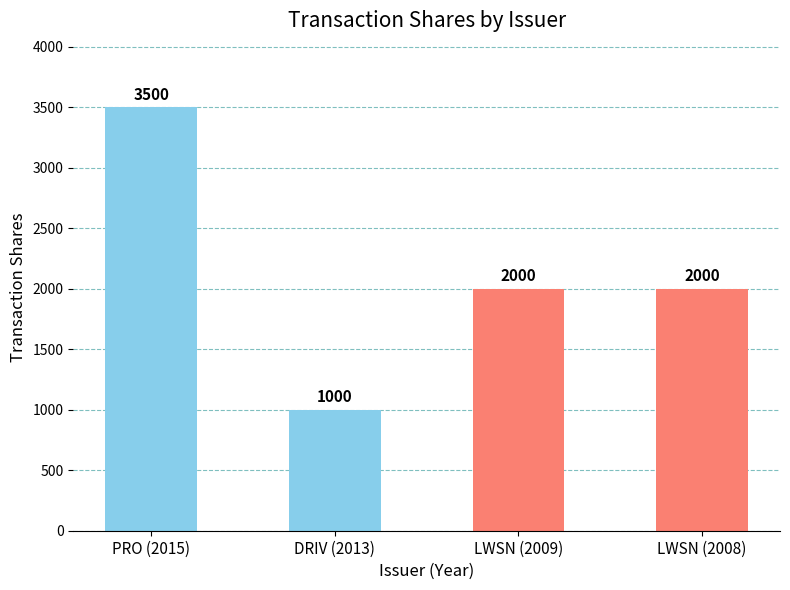

Is it true that the value at DRIV (2013) is 1000?

True